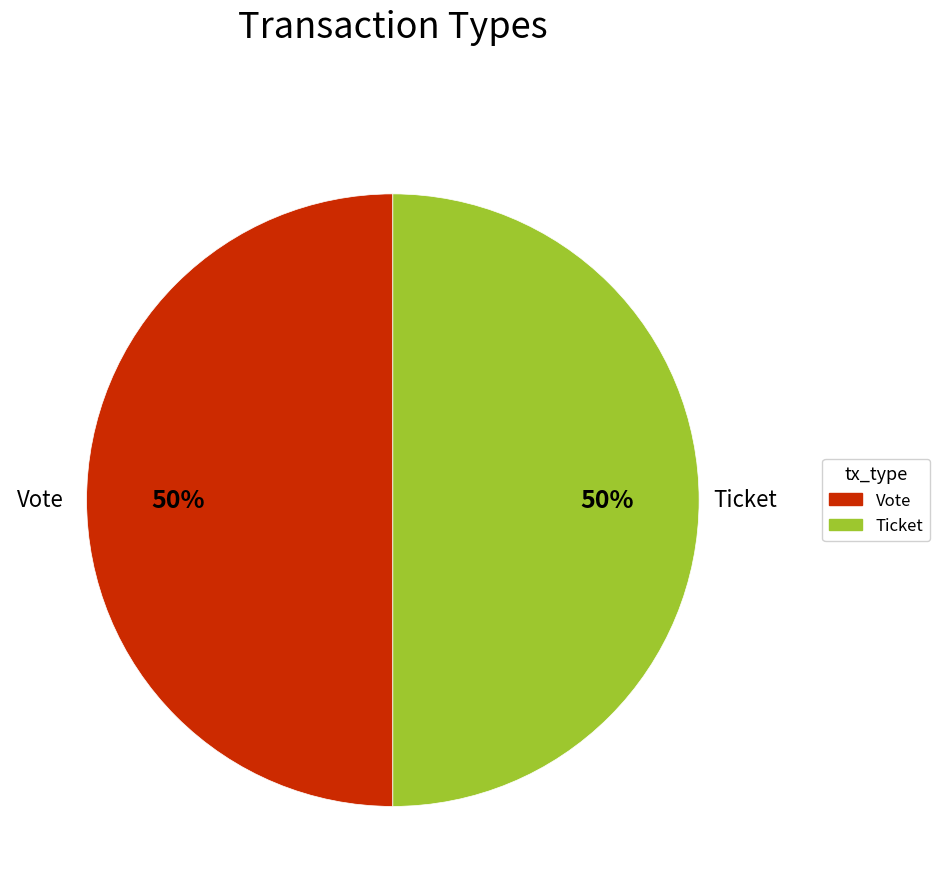

To the nearest percent, what is the average slice percentage?

50%